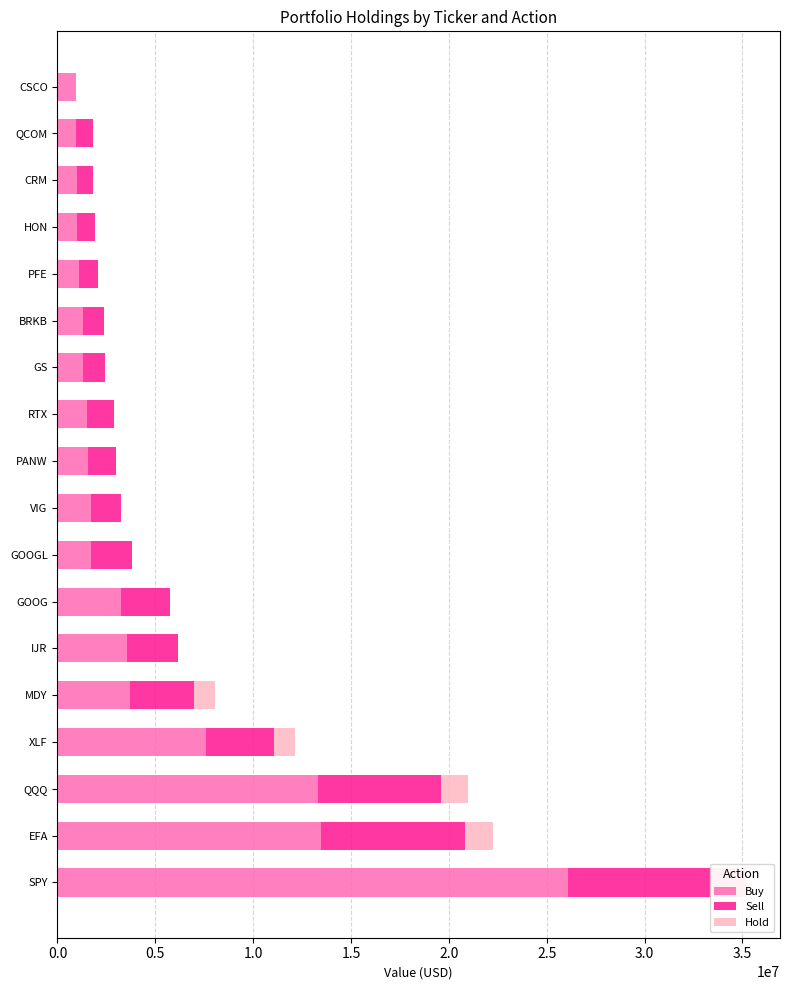

What is the maximum value for Buy?

26080000